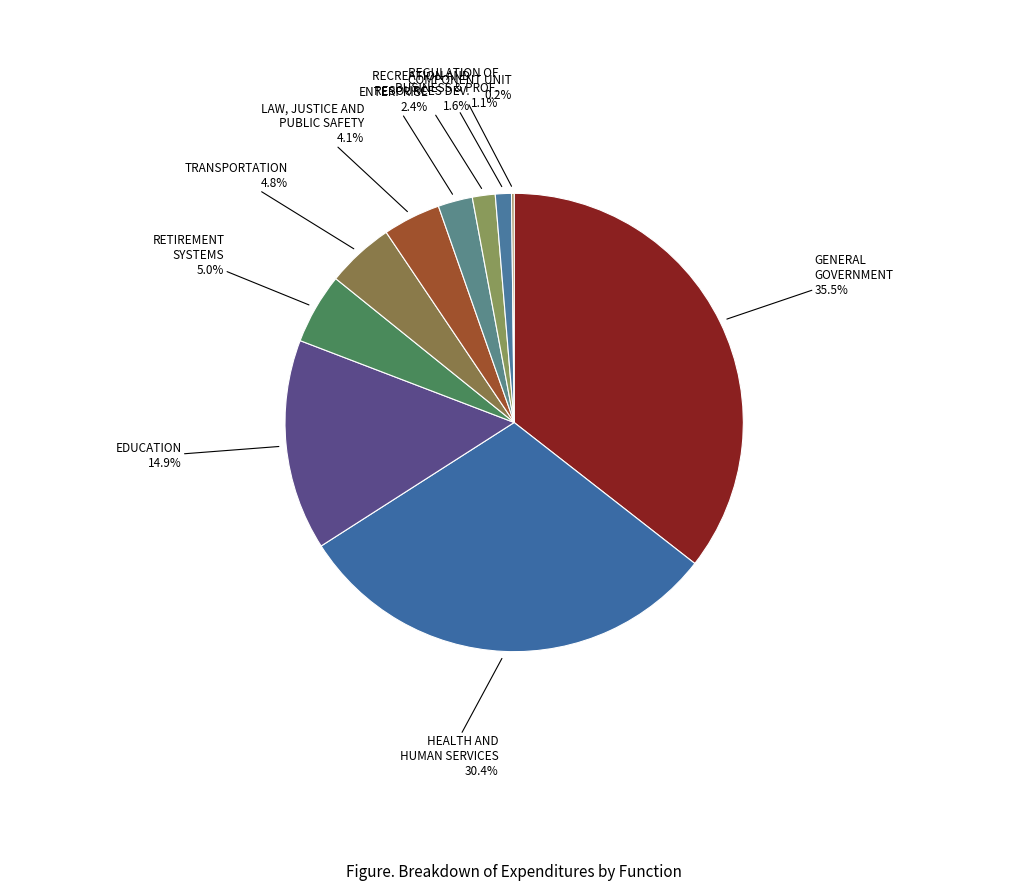

Which slice is the smallest?

COMPONENT UNIT